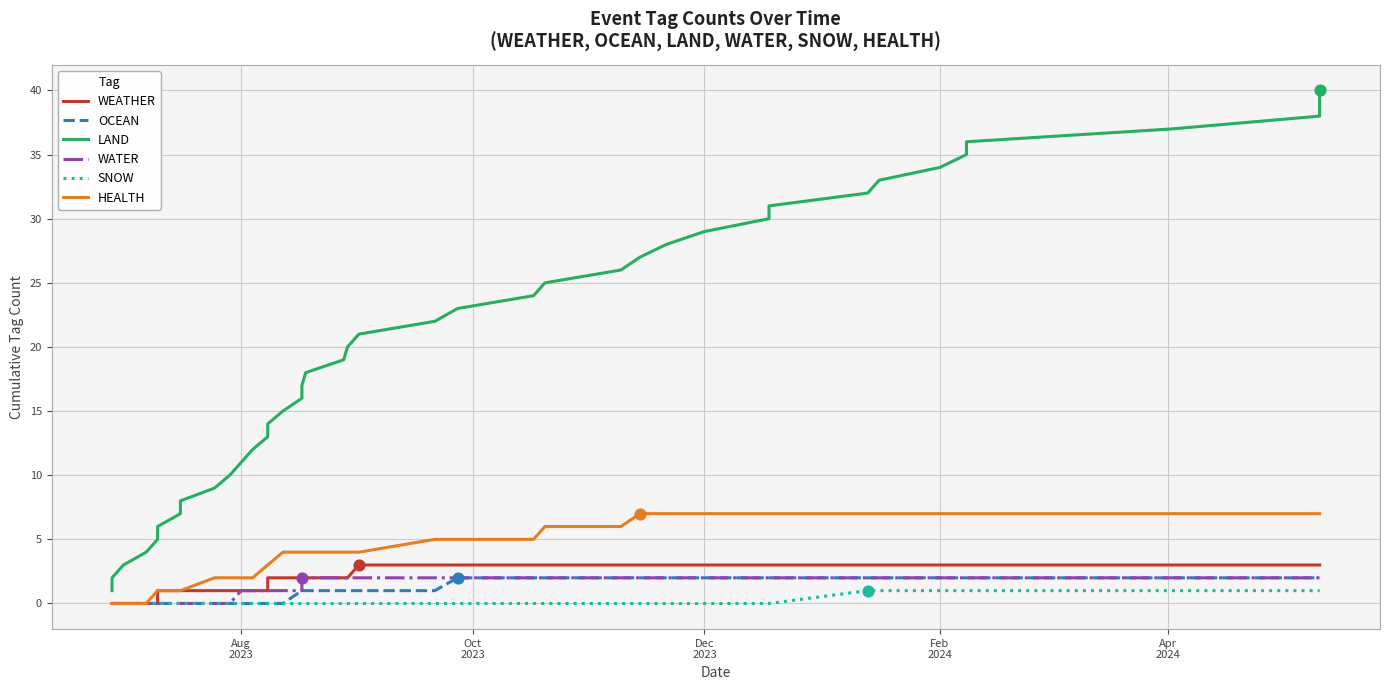

Which series contains the lowest Y value?

WEATHER